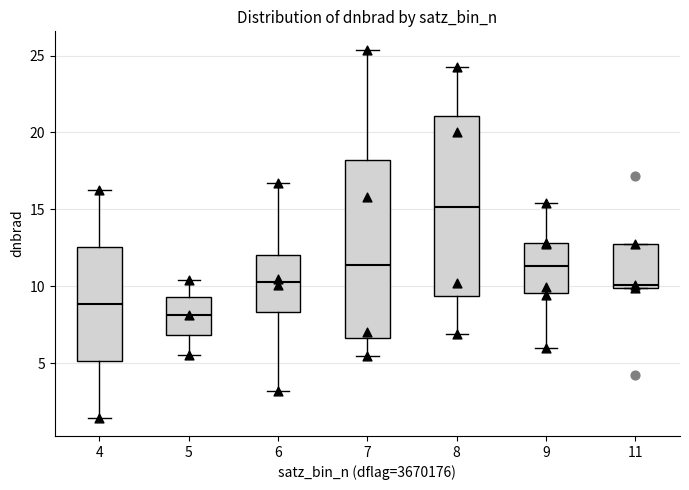

Reading left to right, transcribe this box plot: for each box, give where its median line is, the range the box spans, and where its two whiskers end, as read against the y-axis. The values are not printed on the chart, so give them approximately, as read against the axis.

4: median 9.0, box 5.0 to 12.5, whiskers 1.5 to 16.0
5: median 8.0, box 7.0 to 9.5, whiskers 5.5 to 10.5
6: median 10.5, box 8.5 to 12.0, whiskers 3.0 to 16.5
7: median 11.5, box 6.5 to 18.0, whiskers 5.5 to 25.5
8: median 15.0, box 9.5 to 21.0, whiskers 7.0 to 24.0
9: median 11.5, box 9.5 to 13.0, whiskers 6.0 to 15.5
11: median 10.0 (just above the box's lower edge), box 10.0 to 13.0, whiskers 10.0 to 13.0